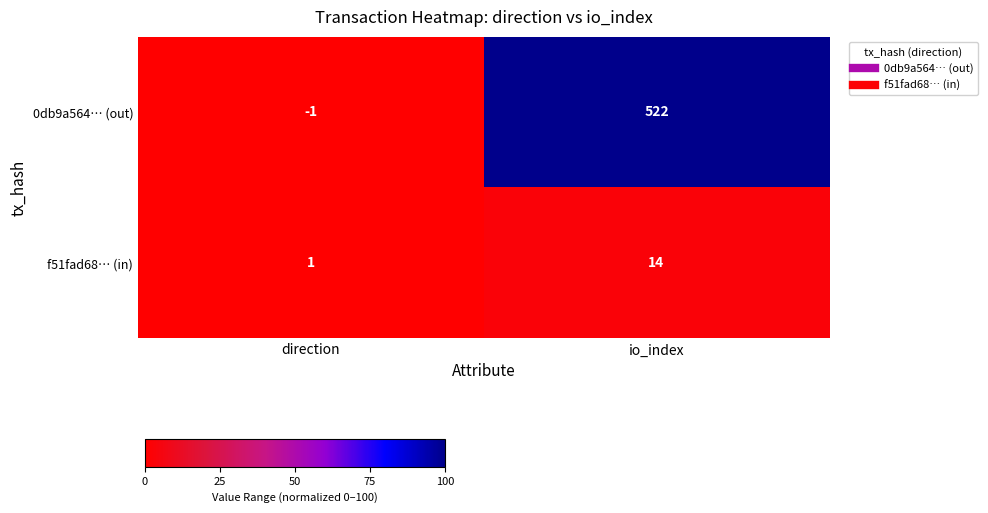

Reading right to left, what are all the values shown in this chart?

0db9a564… (out): io_index=522	direction=-1
f51fad68… (in): io_index=14	direction=1